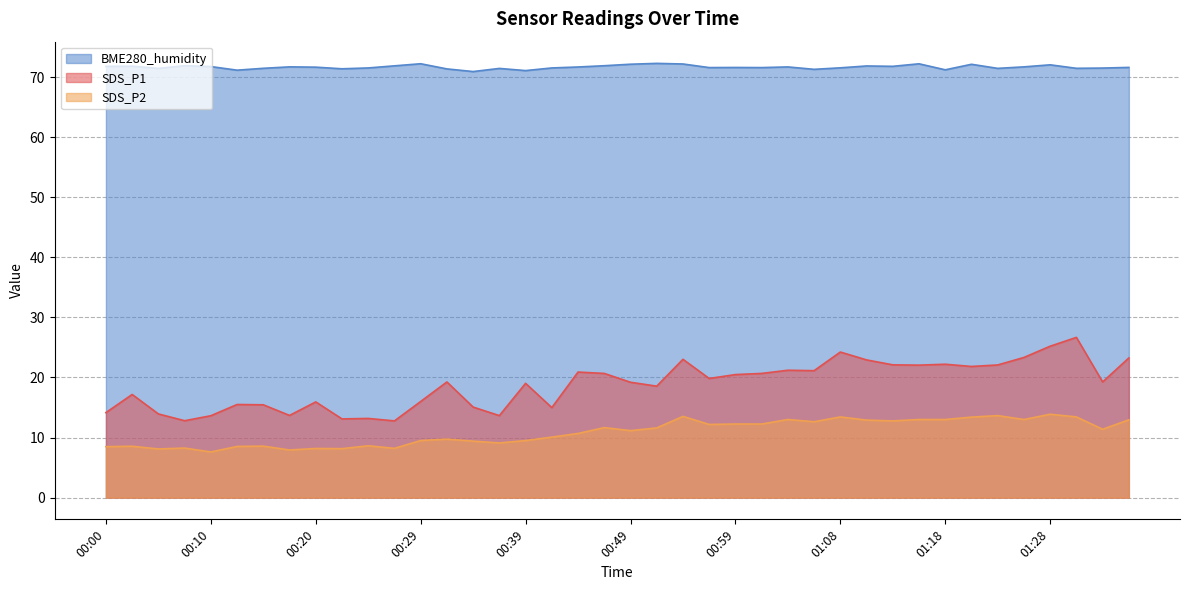

What is the difference between the maximum and minimum values in the BME280_humidity series?

1.4